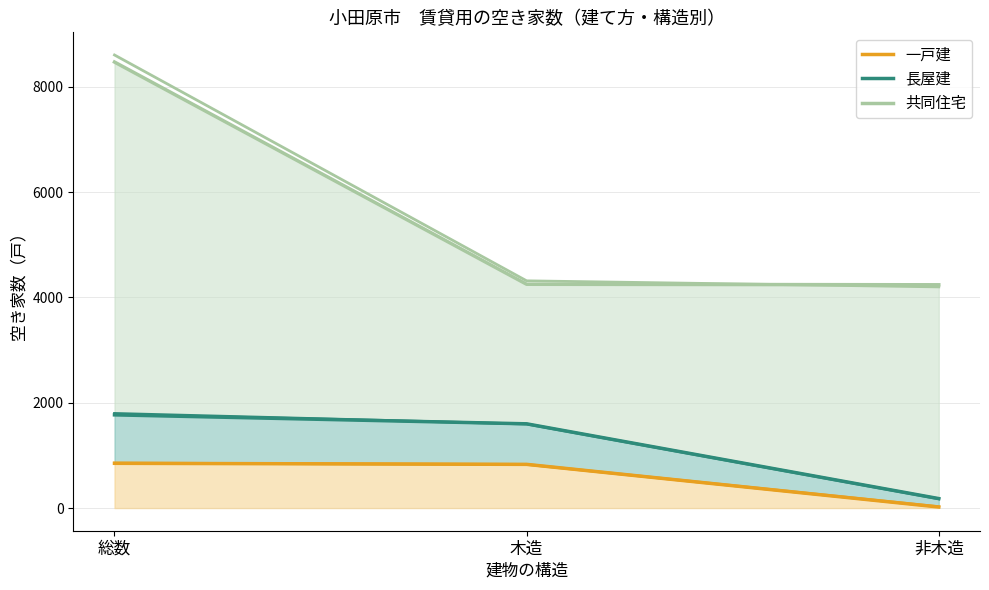

At which category is the sum across all series the highest?

総数